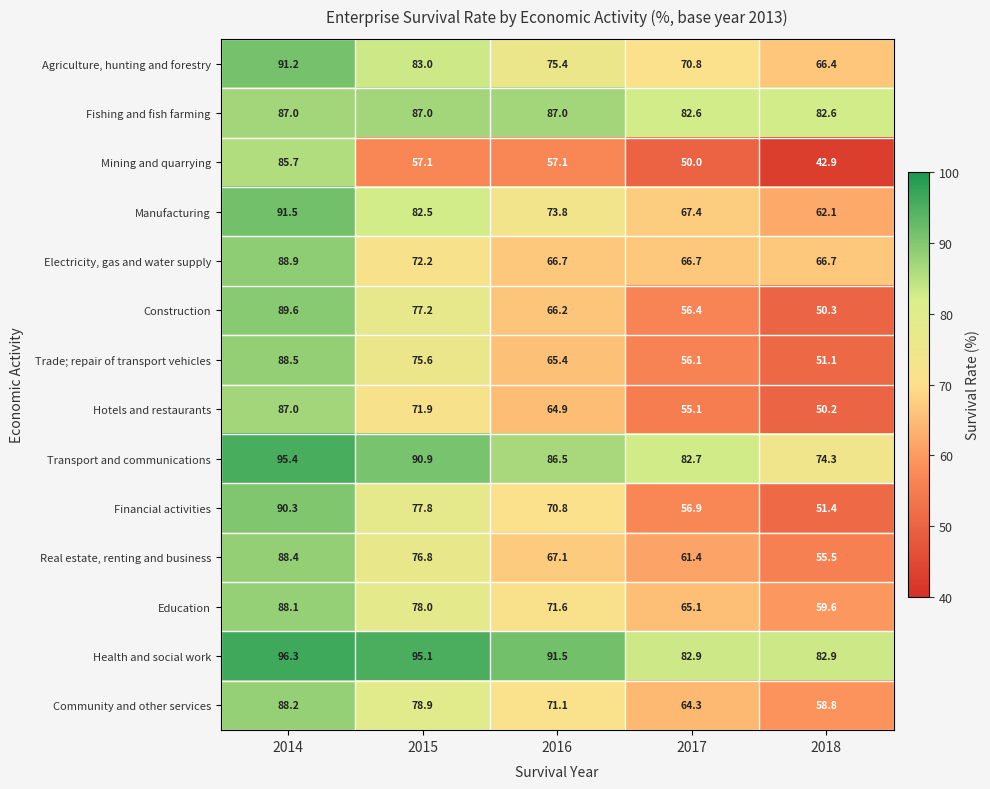

What is the spread (max minus min) of values at 2015?

38.0